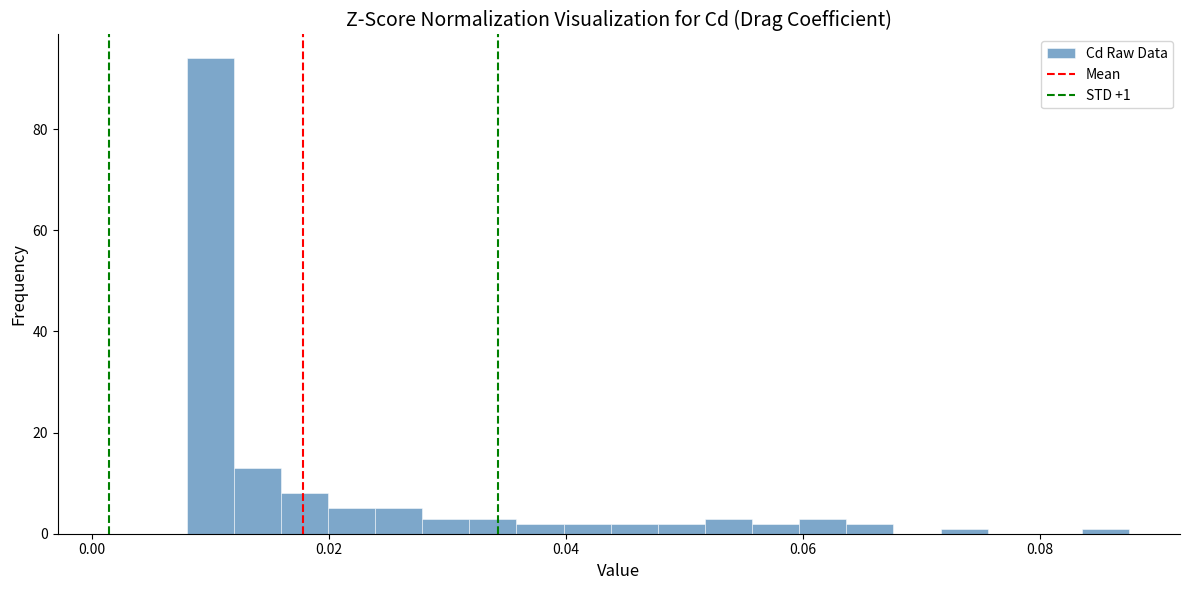

Around what value on the x-axis is the tallest bar? Give the approximate position of its centre, as read against the axis.

0.010